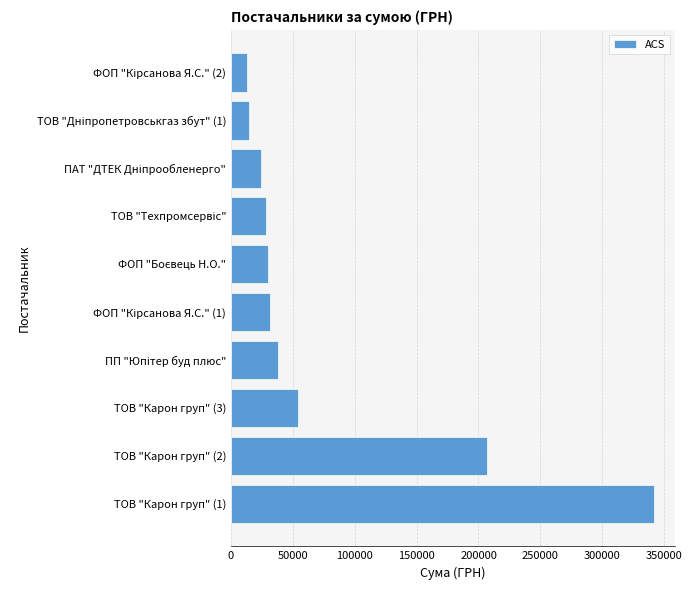

Are the bars grouped side by side (vs. stacked)?

No